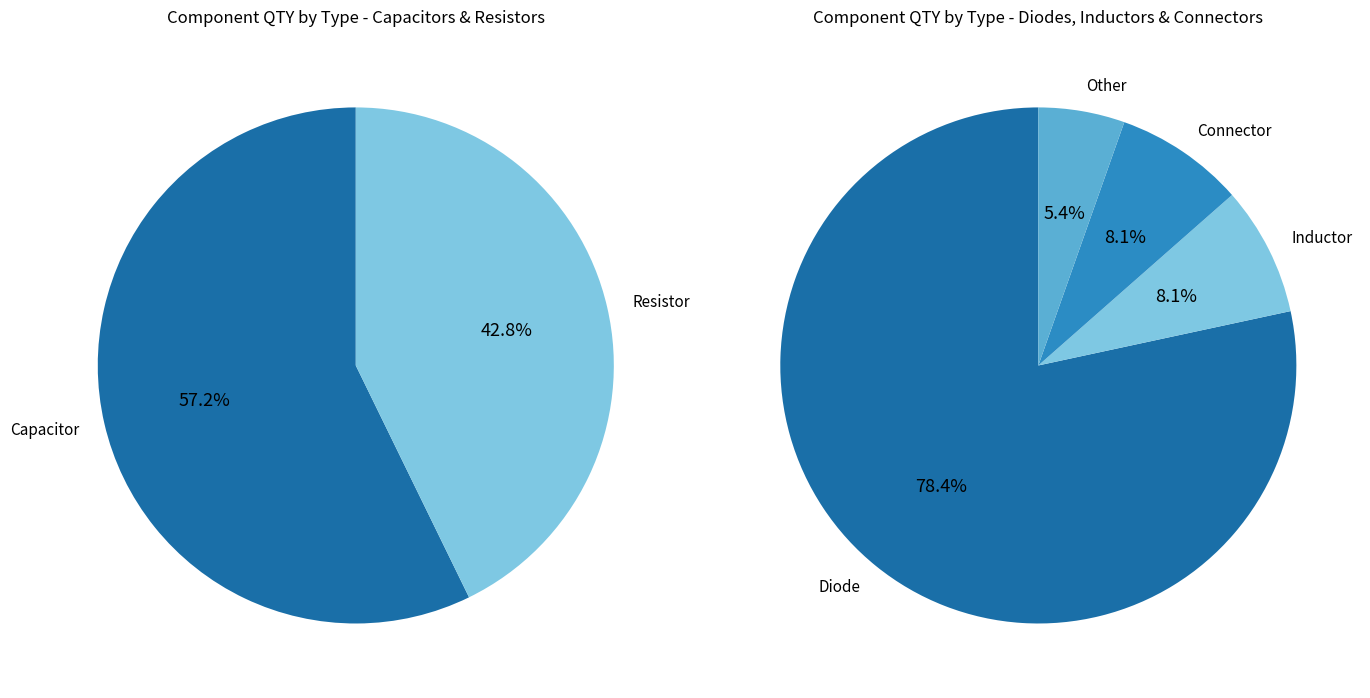

What is the largest slice in the pie chart?

Capacitor